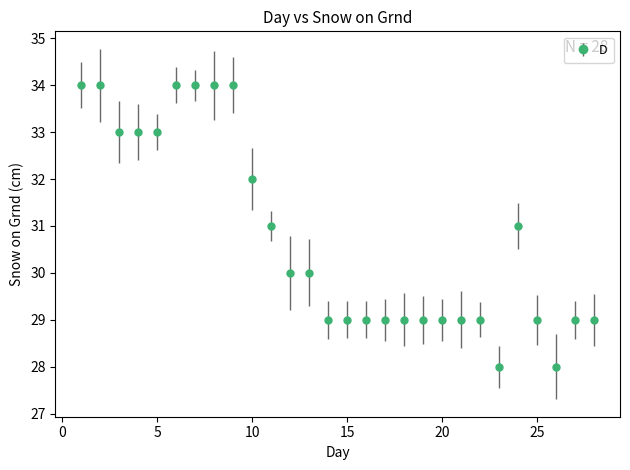

What is the difference between the second highest and second lowest values?

6